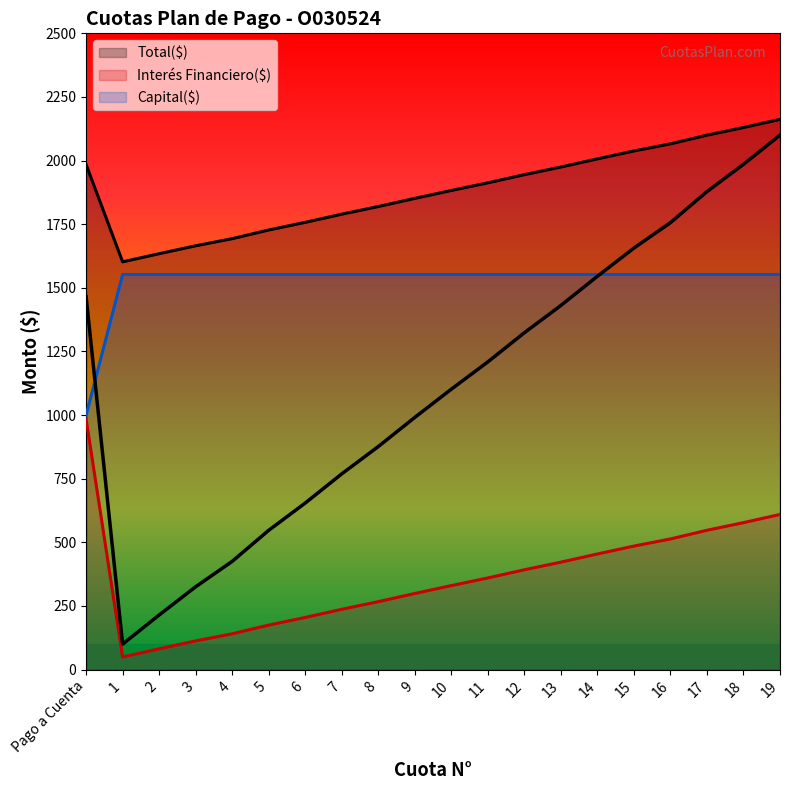

True or false: Interés Financiero($) and Total($) cross at least once.

False